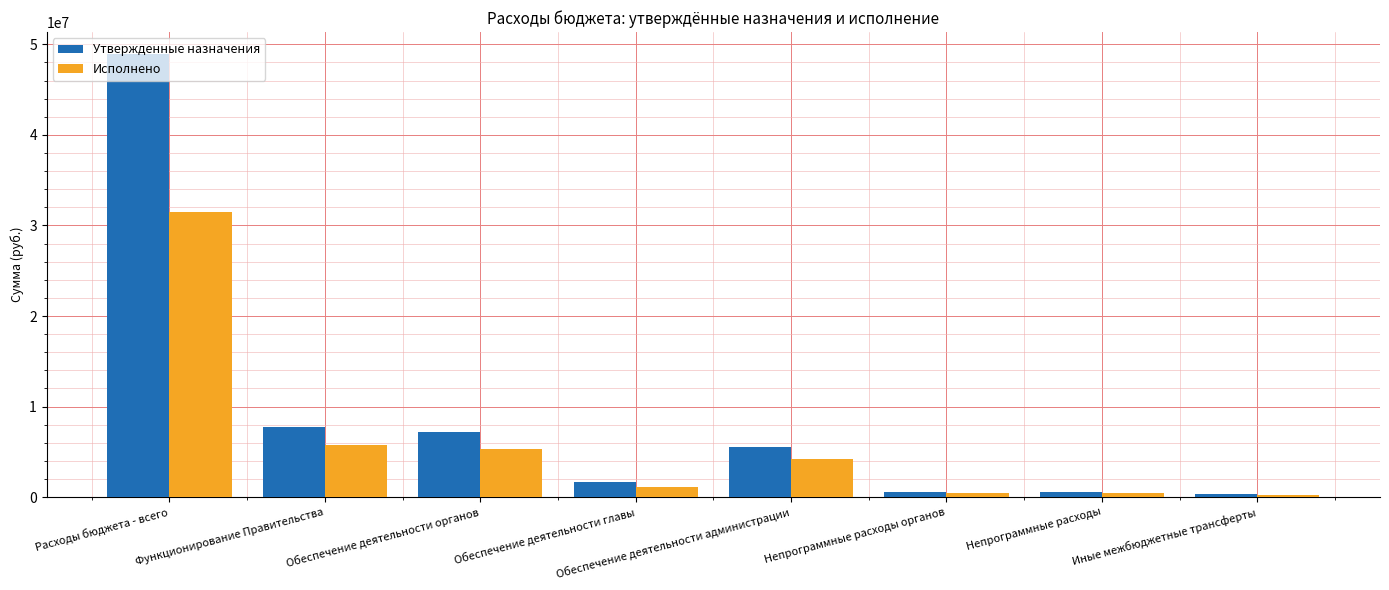

What is the difference between the second highest and second lowest values in the Исполнено series?

5335624.6